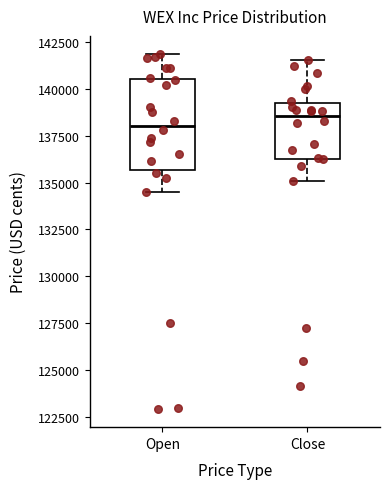

Reading left to right, read every box against the y-axis: the position of its median line, the range the box covers, and the ends of its whiskers. The values are not printed on the chart, so give them approximately, as read against the axis.

Open: median 138000, box 135500 to 140500, whiskers 134500 to 142000
Close: median 138500, box 136500 to 139500, whiskers 135000 to 141500